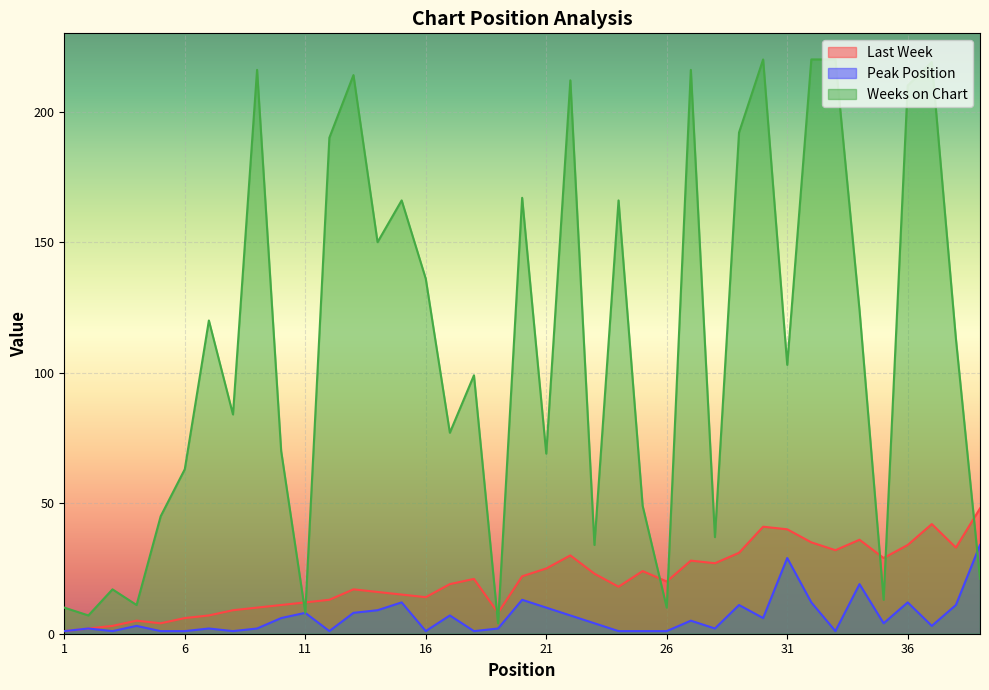

Which label corresponds to the smallest value in the chart?

1